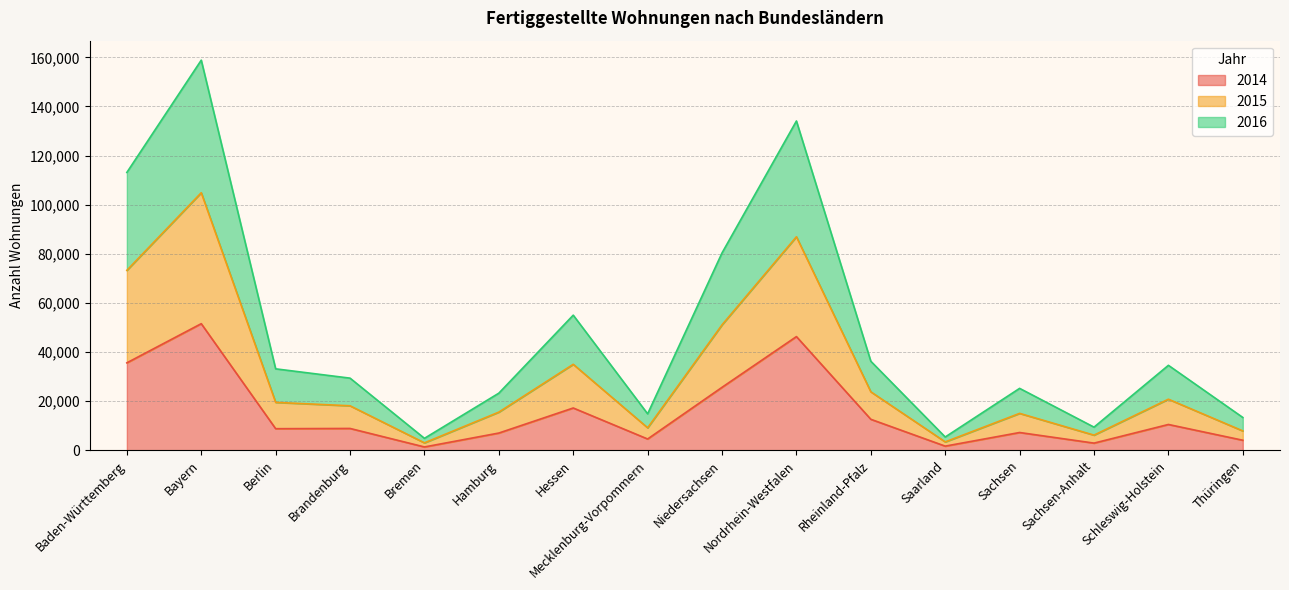

Which has a higher value, Berlin or Hamburg?

Berlin